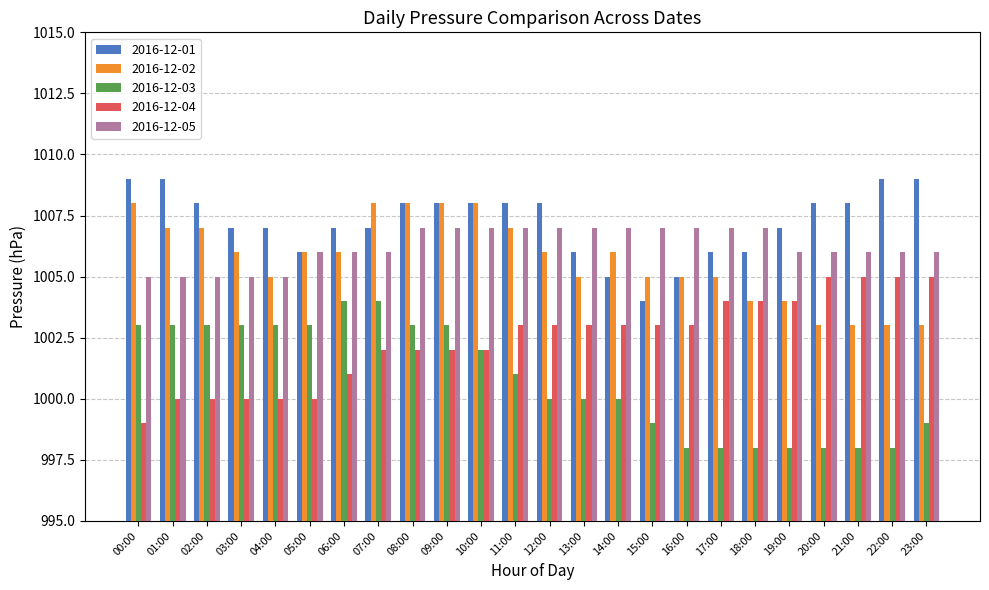

At 02:00, list the series in order from largest to smallest.

2016-12-01, 2016-12-02, 2016-12-05, 2016-12-03, 2016-12-04